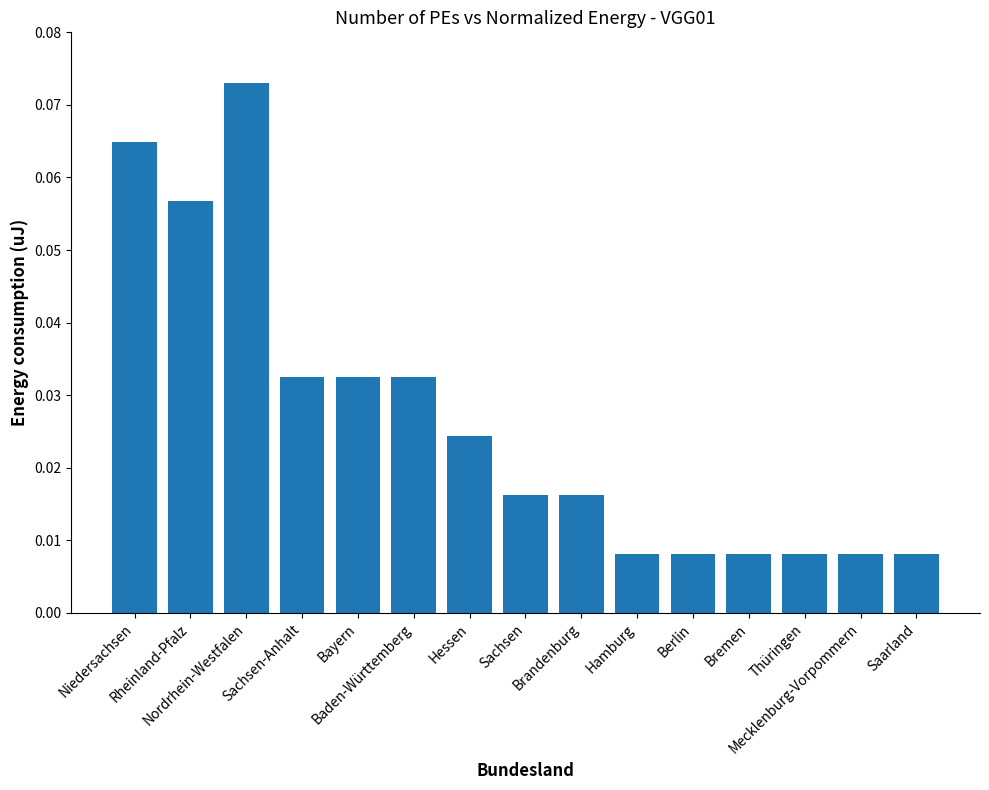

How many values are between 0 and 1?

15